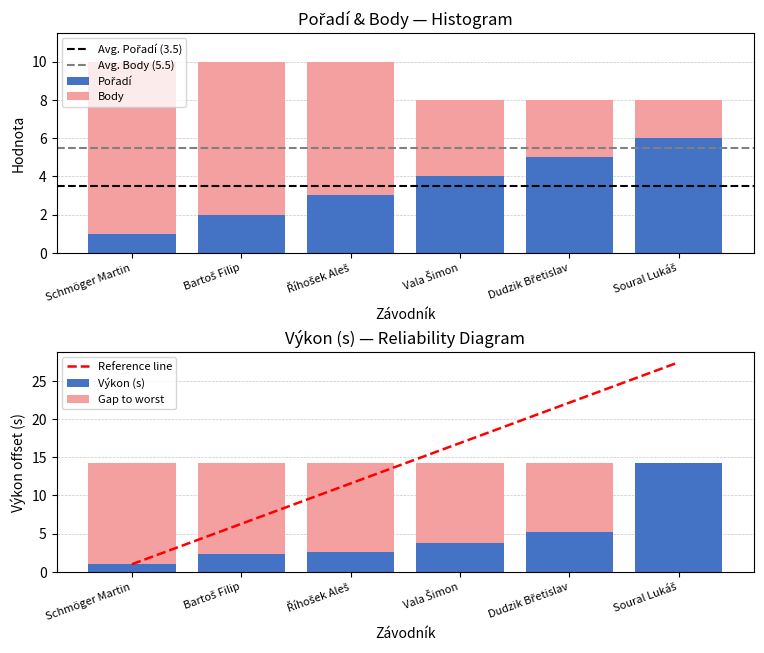

Rank the series by their maximum value, from lowest to highest.

Pořadí, Body, Výkon